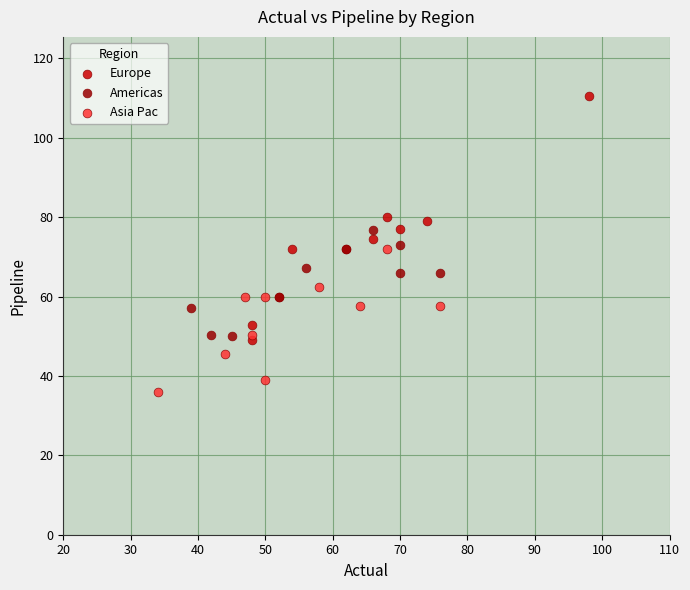

Which series reaches the minimum Y coordinate?

Asia Pac